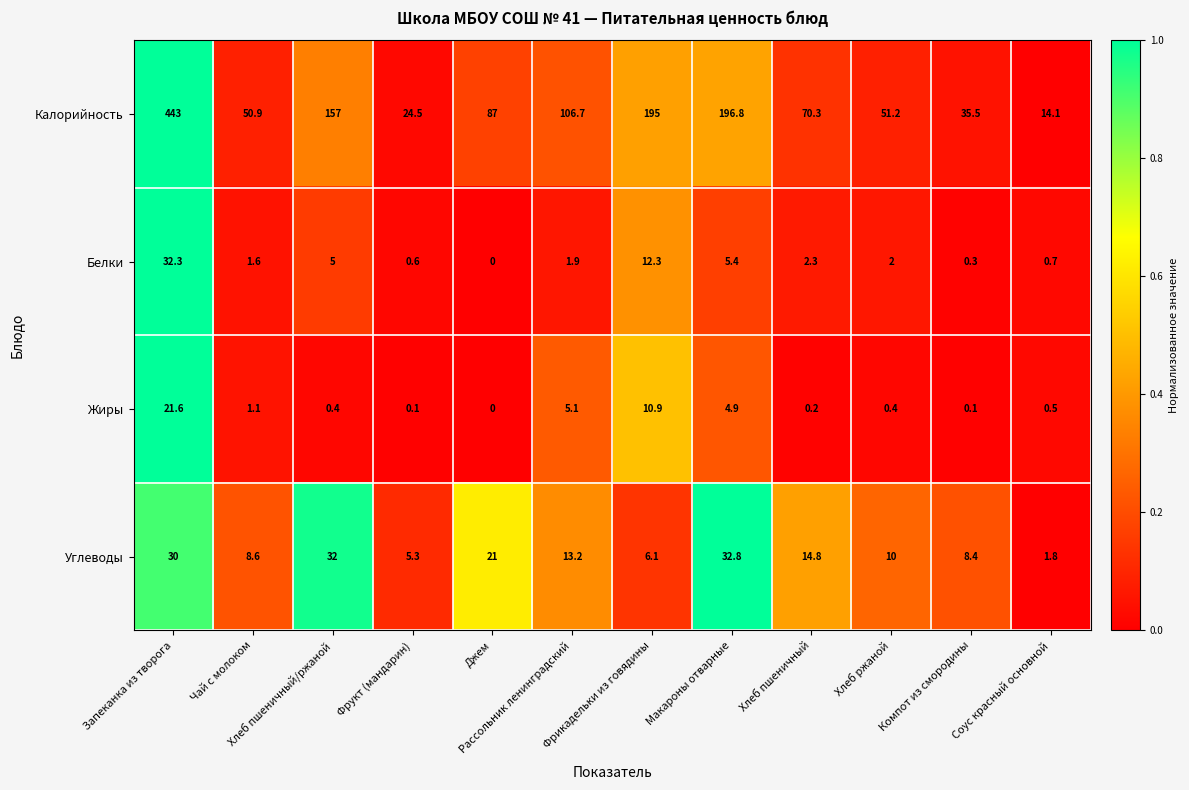

What is the total value across all series at Чай с молоком?

62.2